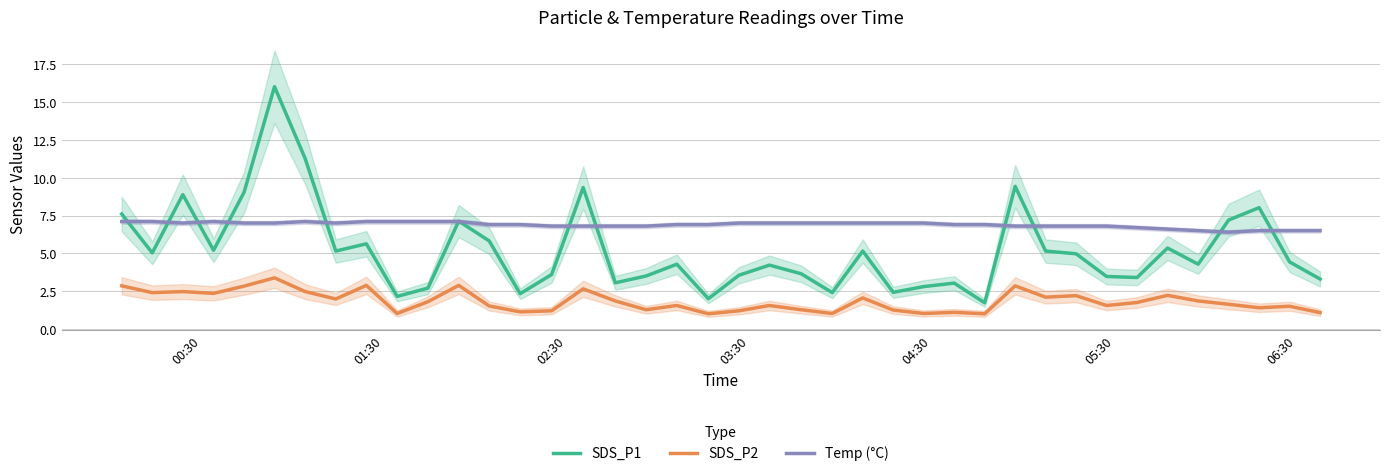

True or false: SDS_P1 and SDS_P2 intersect in this chart.

False